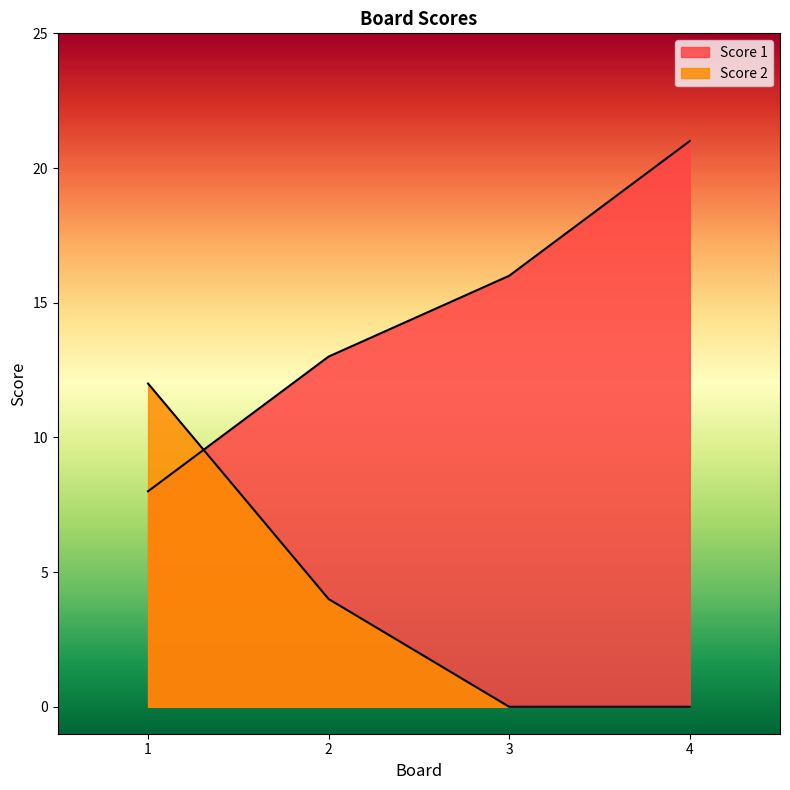

After their last crossing, which series has the higher values: Score 2 or Score 1?

Score 1